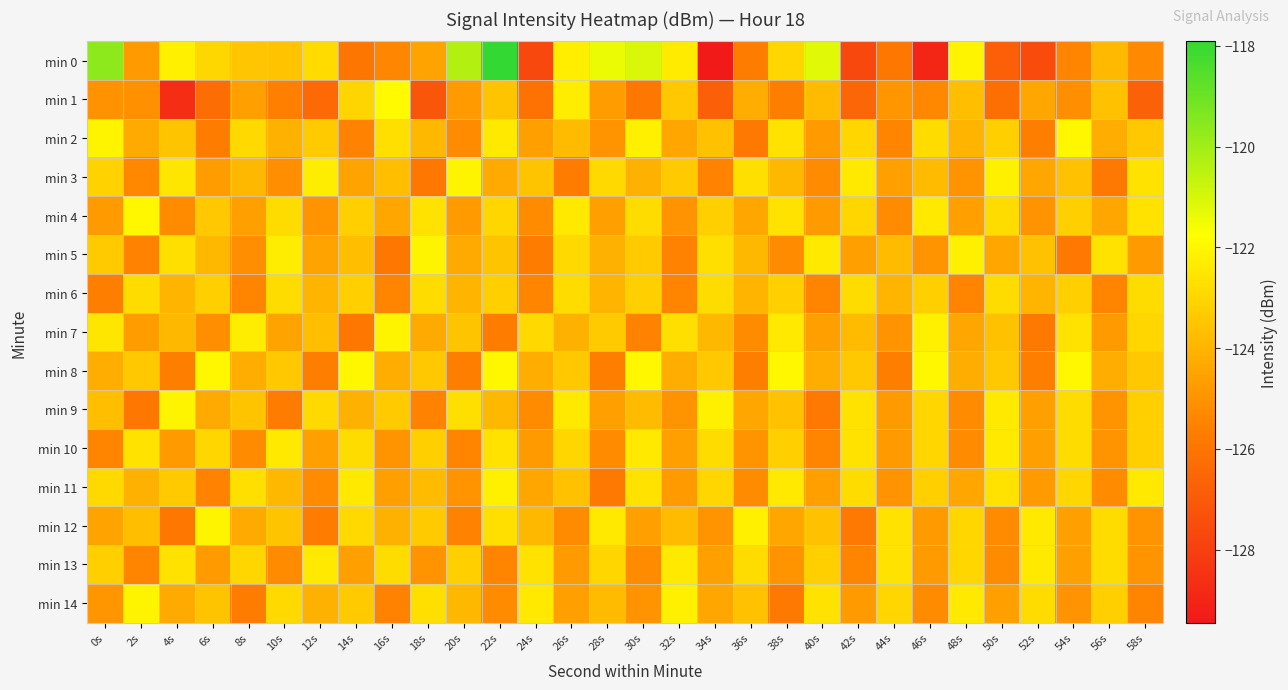

Reading left to right, transcribe all the data shown in this chart.

min 0: 0s=-119.6	2s=-124.7	4s=-122.2	6s=-122.9	8s=-123.5	10s=-123.6	12s=-122.8	14s=-125.9	16s=-125.4	18s=-124.5	20s=-120.3	22s=-117.9	24s=-127.6	26s=-122.3	28s=-121.4	30s=-121.0	32s=-122.4	34s=-129.4	36s=-125.7	38s=-123.0	40s=-121.2	42s=-127.6	44s=-125.9	46s=-129.0	48s=-122.1	50s=-126.8	52s=-127.5	54s=-125.5	56s=-123.8	58s=-125.3
min 1: 0s=-125.0	2s=-125.1	4s=-128.7	6s=-126.3	8s=-124.6	10s=-125.6	12s=-126.4	14s=-123.0	16s=-121.9	18s=-127.1	20s=-124.8	22s=-123.5	24s=-126.1	26s=-122.3	28s=-124.7	30s=-125.9	32s=-123.4	34s=-126.8	36s=-124.2	38s=-125.6	40s=-123.8	42s=-126.5	44s=-124.9	46s=-125.3	48s=-123.7	50s=-126.2	52s=-124.4	54s=-125.1	56s=-123.6	58s=-126.7
min 2: 0s=-122.1	2s=-124.3	4s=-123.5	6s=-125.7	8s=-122.9	10s=-124.1	12s=-123.3	14s=-125.5	16s=-122.7	18s=-123.9	20s=-125.2	22s=-122.4	24s=-124.6	26s=-123.8	28s=-125.0	30s=-122.2	32s=-124.4	34s=-123.6	36s=-125.8	38s=-122.6	40s=-124.8	42s=-123.0	44s=-125.4	46s=-122.8	48s=-124.0	50s=-123.2	52s=-125.6	54s=-122.0	56s=-124.2	58s=-123.4
min 3: 0s=-123.1	2s=-125.3	4s=-122.5	6s=-124.7	8s=-123.9	10s=-125.1	12s=-122.3	14s=-124.5	16s=-123.7	18s=-125.9	20s=-122.1	22s=-124.3	24s=-123.5	26s=-125.7	28s=-122.9	30s=-124.1	32s=-123.3	34s=-125.5	36s=-122.7	38s=-123.9	40s=-125.2	42s=-122.4	44s=-124.6	46s=-123.8	48s=-125.0	50s=-122.2	52s=-124.4	54s=-123.6	56s=-125.8	58s=-122.6
min 4: 0s=-124.8	2s=-122.0	4s=-125.2	6s=-123.4	8s=-124.6	10s=-122.8	12s=-125.0	14s=-123.2	16s=-124.4	18s=-122.6	20s=-124.8	22s=-123.0	24s=-125.2	26s=-122.4	28s=-124.6	30s=-122.8	32s=-125.0	34s=-123.2	36s=-124.4	38s=-122.6	40s=-124.8	42s=-123.0	44s=-125.2	46s=-122.4	48s=-124.6	50s=-122.8	52s=-125.0	54s=-123.2	56s=-124.4	58s=-122.6
min 5: 0s=-123.3	2s=-125.5	4s=-122.7	6s=-123.9	8s=-125.1	10s=-122.3	12s=-124.5	14s=-123.7	16s=-125.9	18s=-122.1	20s=-124.3	22s=-123.5	24s=-125.7	26s=-122.9	28s=-124.1	30s=-123.3	32s=-125.5	34s=-122.7	36s=-123.9	38s=-125.2	40s=-122.4	42s=-124.6	44s=-123.8	46s=-125.0	48s=-122.2	50s=-124.4	52s=-123.6	54s=-125.8	56s=-122.6	58s=-124.8
min 6: 0s=-125.6	2s=-122.8	4s=-124.0	6s=-123.2	8s=-125.4	10s=-122.8	12s=-124.0	14s=-123.2	16s=-125.4	18s=-122.8	20s=-124.0	22s=-123.2	24s=-125.4	26s=-122.8	28s=-124.0	30s=-123.2	32s=-125.4	34s=-122.8	36s=-124.0	38s=-123.2	40s=-125.4	42s=-122.8	44s=-124.0	46s=-123.2	48s=-125.4	50s=-122.8	52s=-124.0	54s=-123.2	56s=-125.4	58s=-122.8
min 7: 0s=-122.5	2s=-124.7	4s=-123.9	6s=-125.1	8s=-122.3	10s=-124.5	12s=-123.7	14s=-125.9	16s=-122.1	18s=-124.3	20s=-123.5	22s=-125.7	24s=-122.9	26s=-124.1	28s=-123.3	30s=-125.5	32s=-122.7	34s=-123.9	36s=-125.2	38s=-122.4	40s=-124.6	42s=-123.8	44s=-125.0	46s=-122.2	48s=-124.4	50s=-123.6	52s=-125.8	54s=-122.6	56s=-124.8	58s=-123.0
min 8: 0s=-124.2	2s=-123.4	4s=-125.6	6s=-122.0	8s=-124.2	10s=-123.4	12s=-125.6	14s=-122.0	16s=-124.2	18s=-123.4	20s=-125.6	22s=-122.0	24s=-124.2	26s=-123.4	28s=-125.6	30s=-122.0	32s=-124.2	34s=-123.4	36s=-125.6	38s=-122.0	40s=-124.2	42s=-123.4	44s=-125.6	46s=-122.0	48s=-124.2	50s=-123.4	52s=-125.6	54s=-122.0	56s=-124.2	58s=-123.4
min 9: 0s=-123.7	2s=-125.9	4s=-122.1	6s=-124.3	8s=-123.5	10s=-125.7	12s=-122.9	14s=-124.1	16s=-123.3	18s=-125.5	20s=-122.7	22s=-123.9	24s=-125.2	26s=-122.4	28s=-124.6	30s=-123.8	32s=-125.0	34s=-122.2	36s=-124.4	38s=-123.6	40s=-125.8	42s=-122.6	44s=-124.8	46s=-123.0	48s=-125.2	50s=-122.4	52s=-124.6	54s=-122.8	56s=-125.0	58s=-123.2
min 10: 0s=-125.4	2s=-122.6	4s=-124.8	6s=-123.0	8s=-125.2	10s=-122.4	12s=-124.6	14s=-122.8	16s=-125.0	18s=-123.2	20s=-125.4	22s=-122.6	24s=-124.8	26s=-123.0	28s=-125.2	30s=-122.4	32s=-124.6	34s=-122.8	36s=-125.0	38s=-123.2	40s=-125.4	42s=-122.6	44s=-124.8	46s=-123.0	48s=-125.2	50s=-122.4	52s=-124.6	54s=-122.8	56s=-125.0	58s=-123.2
min 11: 0s=-122.9	2s=-124.1	4s=-123.3	6s=-125.5	8s=-122.7	10s=-123.9	12s=-125.2	14s=-122.4	16s=-124.6	18s=-123.8	20s=-125.0	22s=-122.2	24s=-124.4	26s=-123.6	28s=-125.8	30s=-122.6	32s=-124.8	34s=-123.0	36s=-125.2	38s=-122.4	40s=-124.6	42s=-122.8	44s=-125.0	46s=-123.2	48s=-124.4	50s=-122.6	52s=-124.8	54s=-123.0	56s=-125.2	58s=-122.4
min 12: 0s=-124.5	2s=-123.7	4s=-125.9	6s=-122.1	8s=-124.3	10s=-123.5	12s=-125.7	14s=-122.9	16s=-124.1	18s=-123.3	20s=-125.5	22s=-122.7	24s=-123.9	26s=-125.2	28s=-122.4	30s=-124.6	32s=-123.8	34s=-125.0	36s=-122.2	38s=-124.4	40s=-123.6	42s=-125.8	44s=-122.6	46s=-124.8	48s=-123.0	50s=-125.2	52s=-122.4	54s=-124.6	56s=-122.8	58s=-125.0
min 13: 0s=-123.2	2s=-125.4	4s=-122.6	6s=-124.8	8s=-123.0	10s=-125.2	12s=-122.4	14s=-124.6	16s=-122.8	18s=-125.0	20s=-123.2	22s=-125.4	24s=-122.6	26s=-124.8	28s=-123.0	30s=-125.2	32s=-122.4	34s=-124.6	36s=-122.8	38s=-125.0	40s=-123.2	42s=-125.4	44s=-122.6	46s=-124.8	48s=-123.0	50s=-125.2	52s=-122.4	54s=-124.6	56s=-122.8	58s=-125.0
min 14: 0s=-124.9	2s=-122.1	4s=-124.3	6s=-123.5	8s=-125.7	10s=-122.9	12s=-124.1	14s=-123.3	16s=-125.5	18s=-122.7	20s=-123.9	22s=-125.2	24s=-122.4	26s=-124.6	28s=-123.8	30s=-125.0	32s=-122.2	34s=-124.4	36s=-123.6	38s=-125.8	40s=-122.6	42s=-124.8	44s=-123.0	46s=-125.2	48s=-122.4	50s=-124.6	52s=-122.8	54s=-125.0	56s=-123.2	58s=-125.4